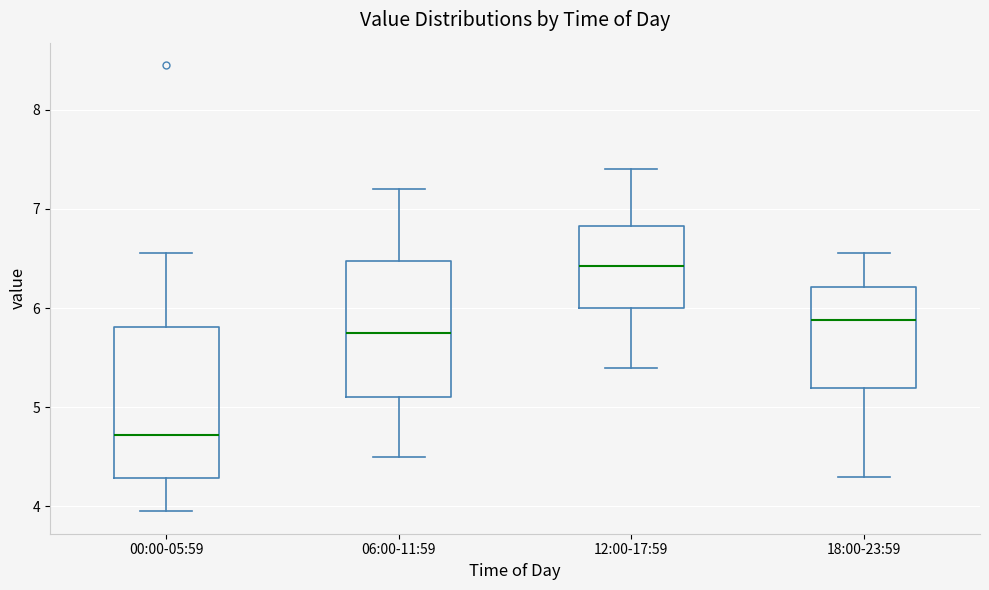

Which box's median line is the lowest?

00:00-05:59